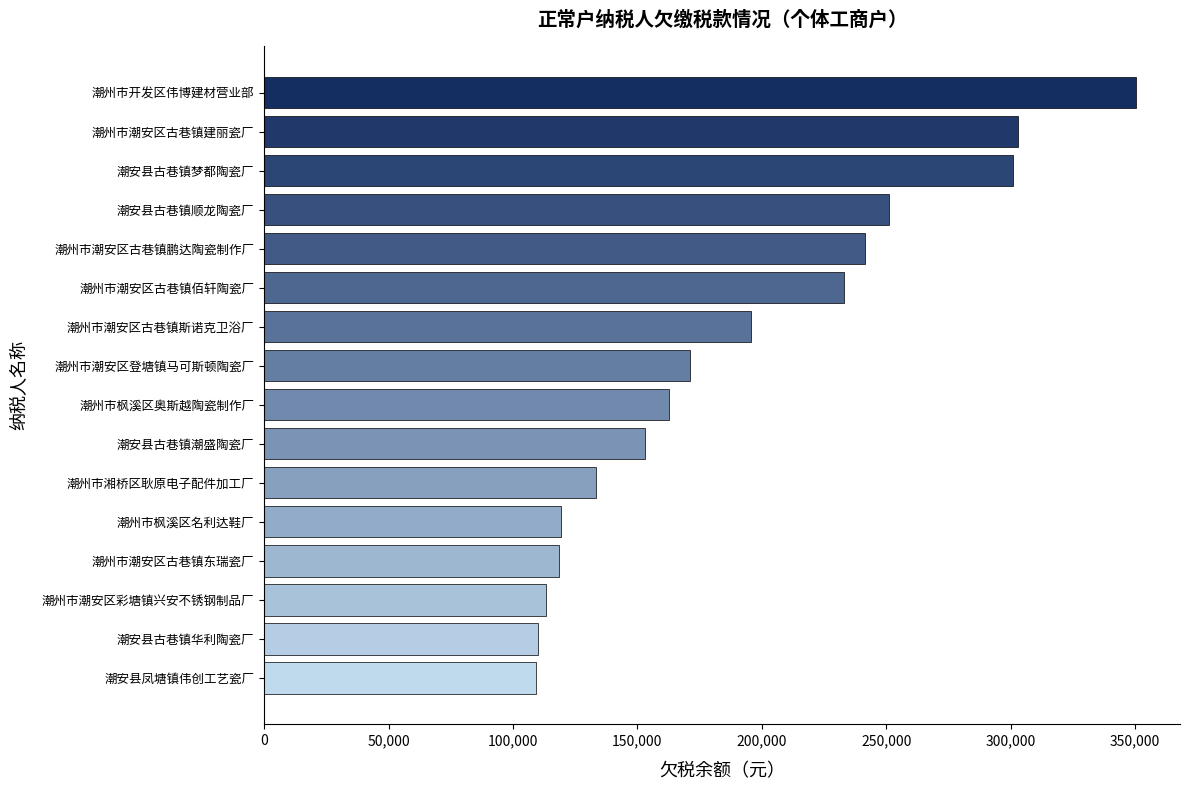

What is the value of the 12th bar from the top?

119381.5